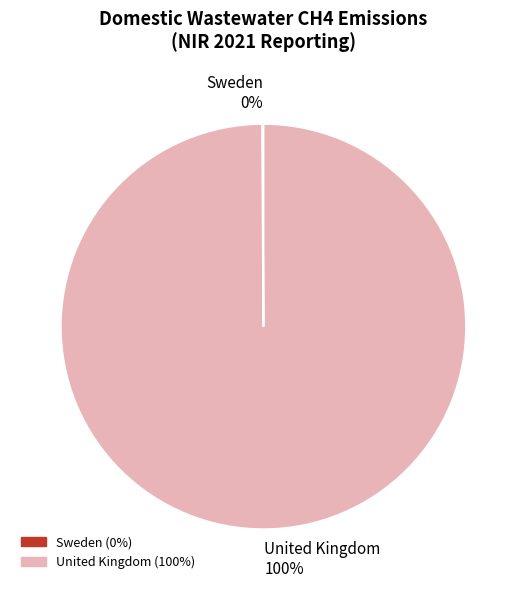

To the nearest percent, what portion does United Kingdom represent?

100%